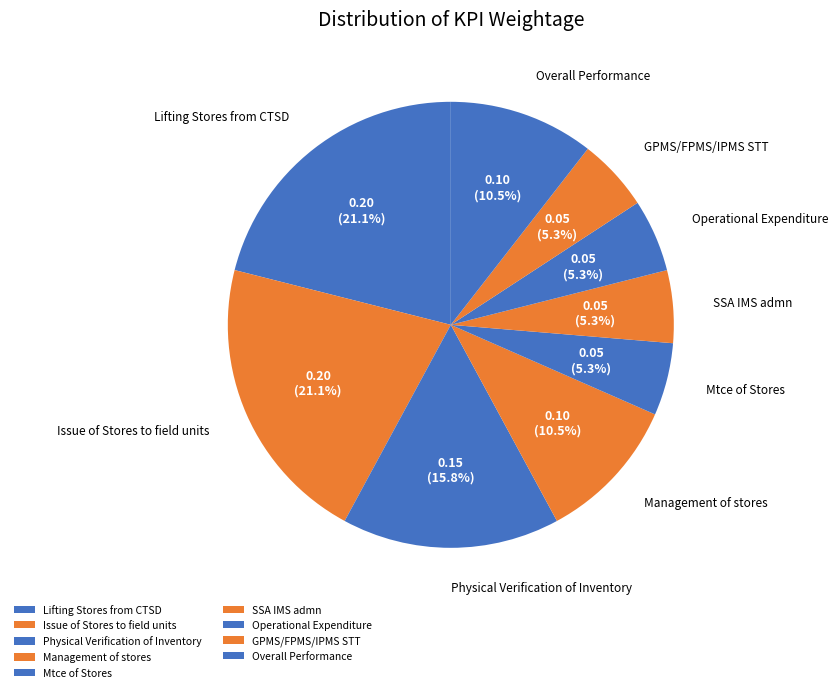

Combined, what portion of the pie is Operational Expenditure and Physical Verification of Inventory?

21.1%